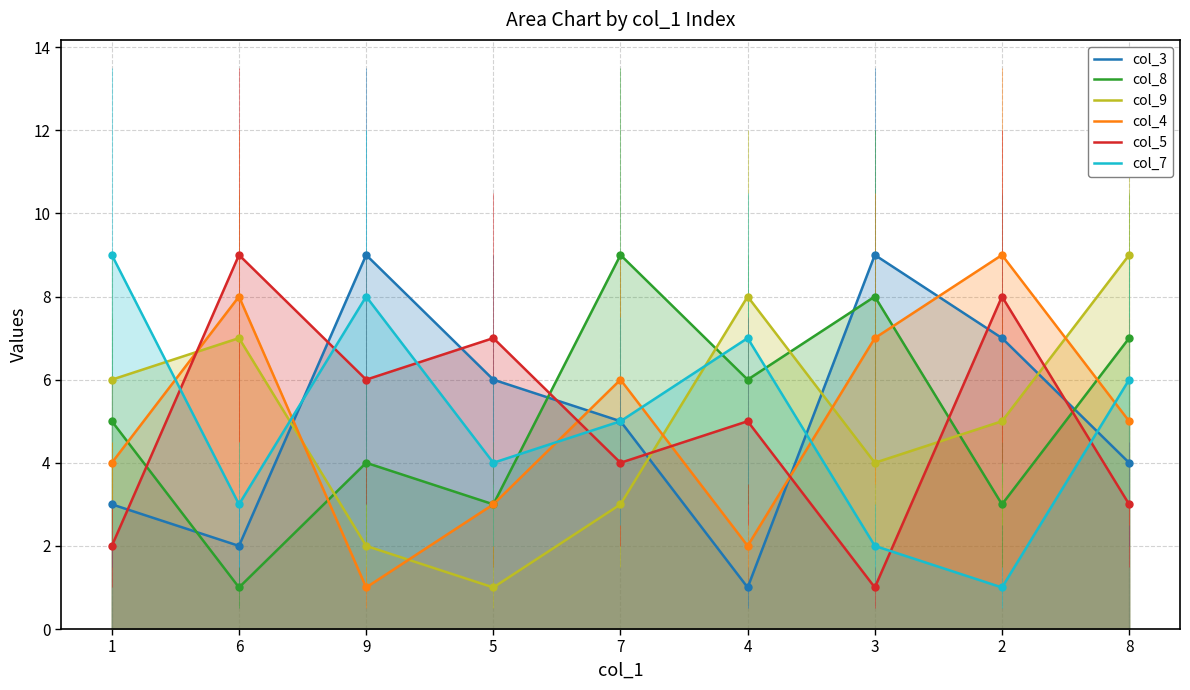

What is the maximum value shown in the chart?

9